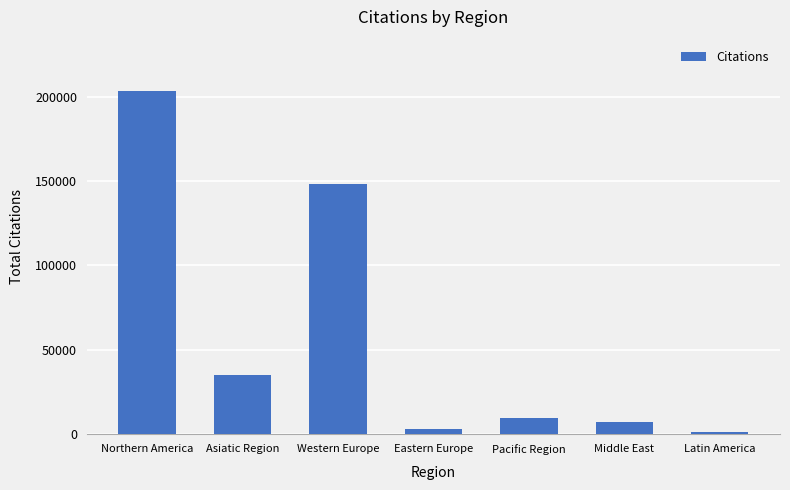

How many bars are there in total?

7